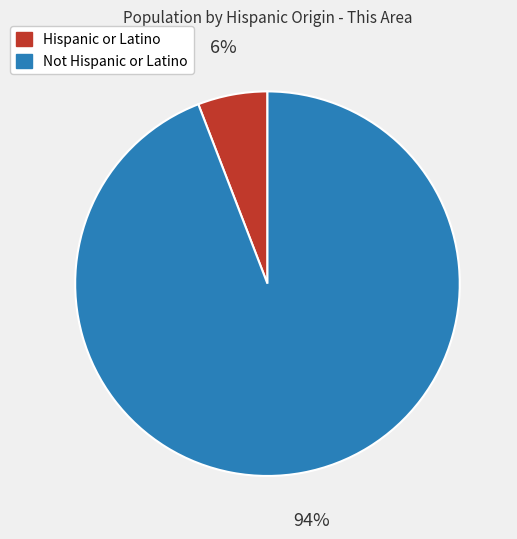

Is it true that Not Hispanic or Latino is 94% of the pie?

True